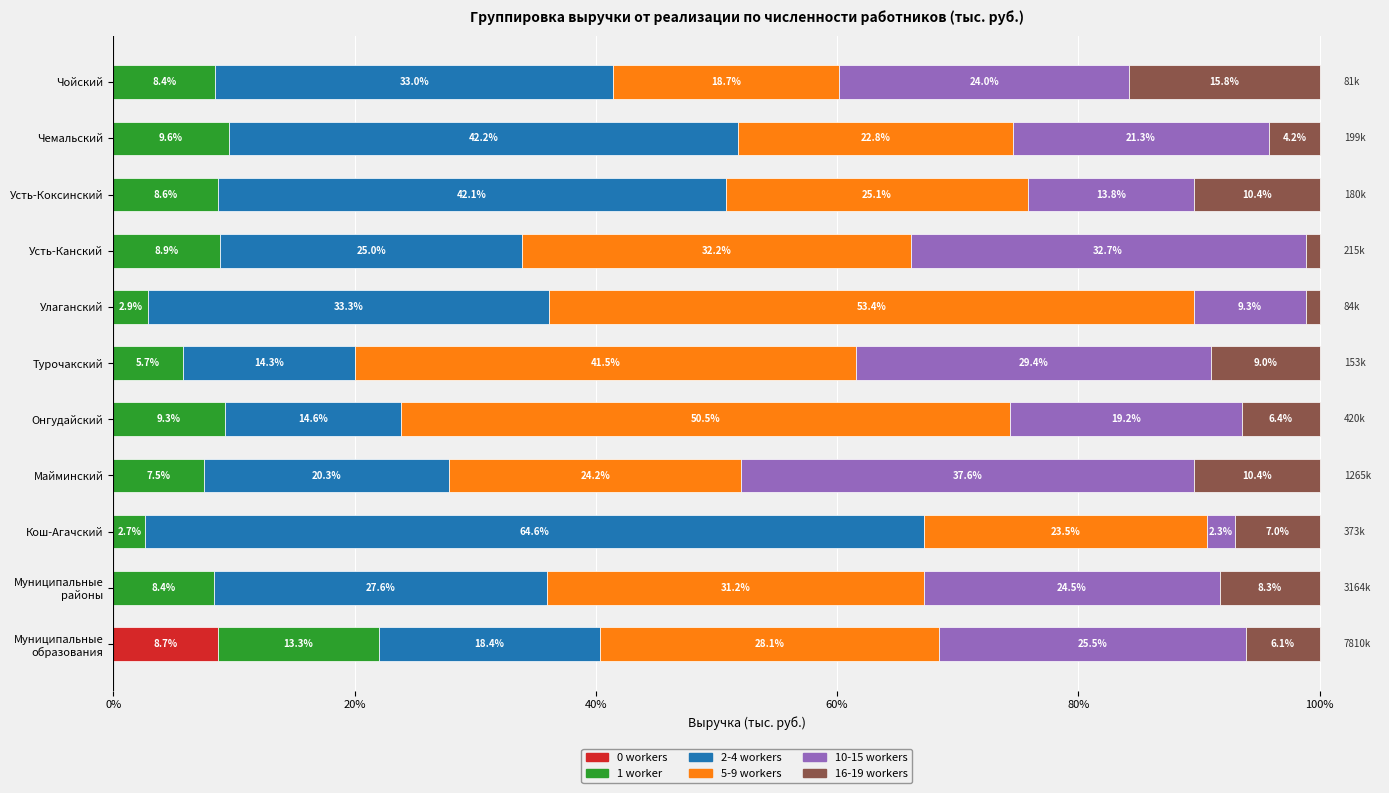

What is the total value across all series at Усть-Коксинский?

100.0